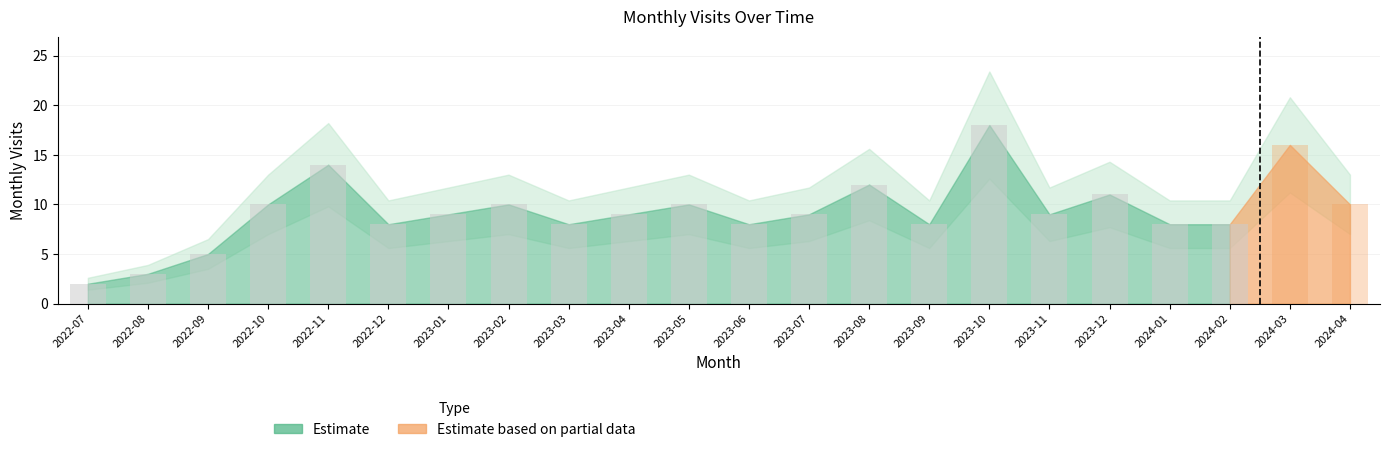

Reading left to right, list all the values displayed in this chart.

2	3	5	10	14	8	9	10	8	9	10	8	9	12	8	18	9	11	8	8	16	10